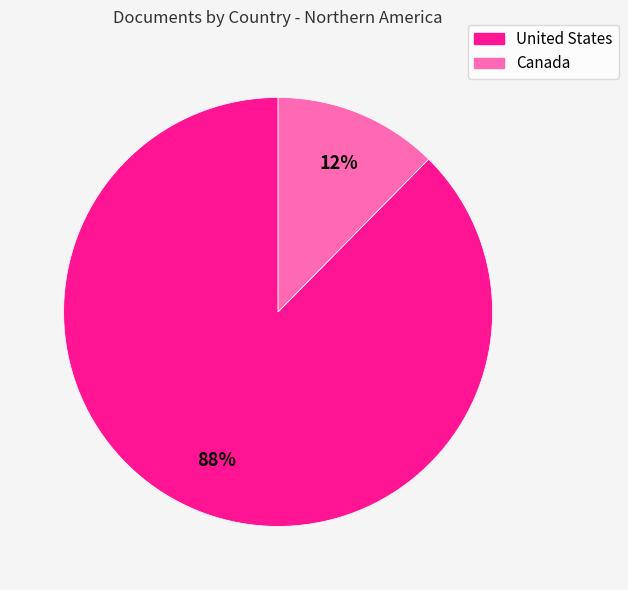

Between Canada and United States, which is larger?

United States